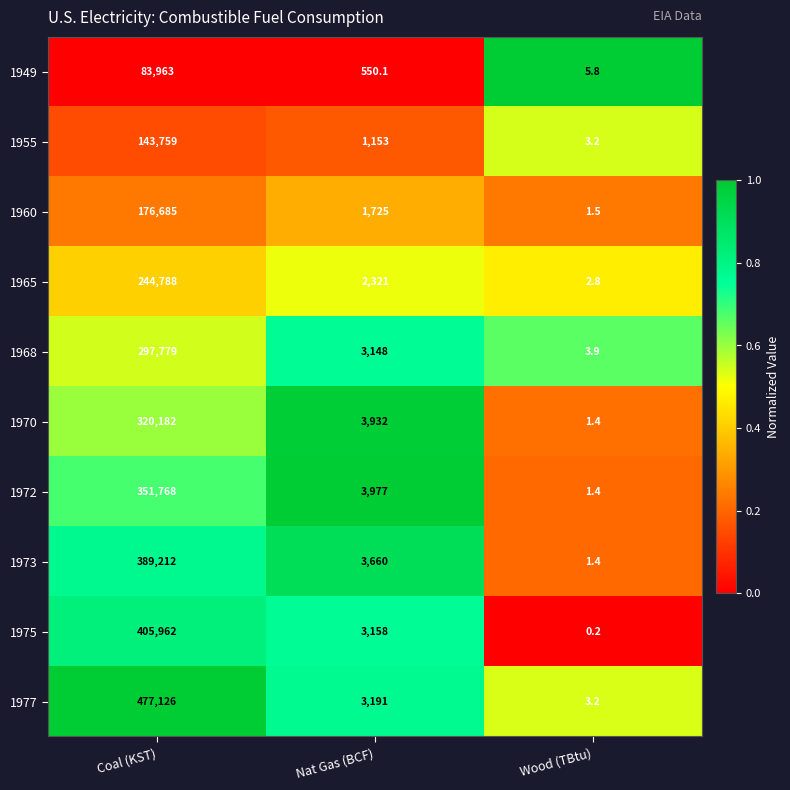

The 1965 series shows 68547.9 at Coal (KST). True or false?

False